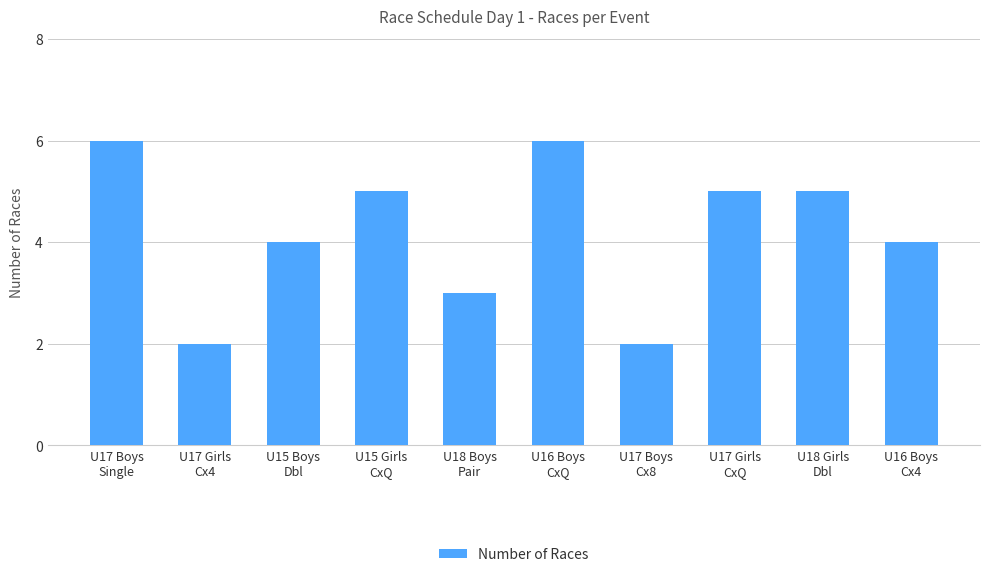

What is the label of the 5th bar from the right?

U16 Boys
CxQ